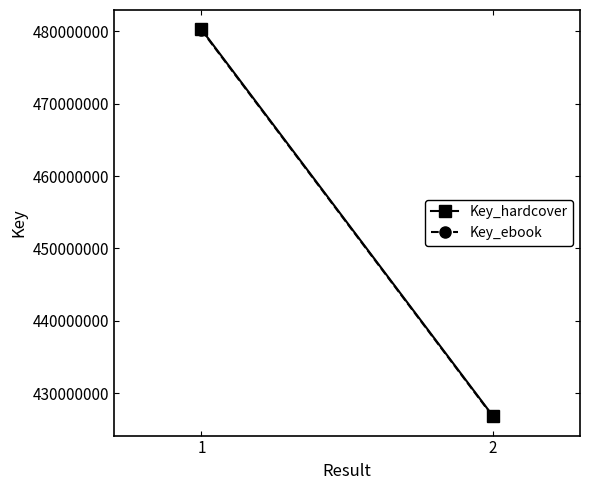

Reading right to left, what are all the values shown in this chart?

Key_hardcover: 2=426902146.0	1=480284367.0
Key_ebook: 2=426816765.6	1=480188310.1